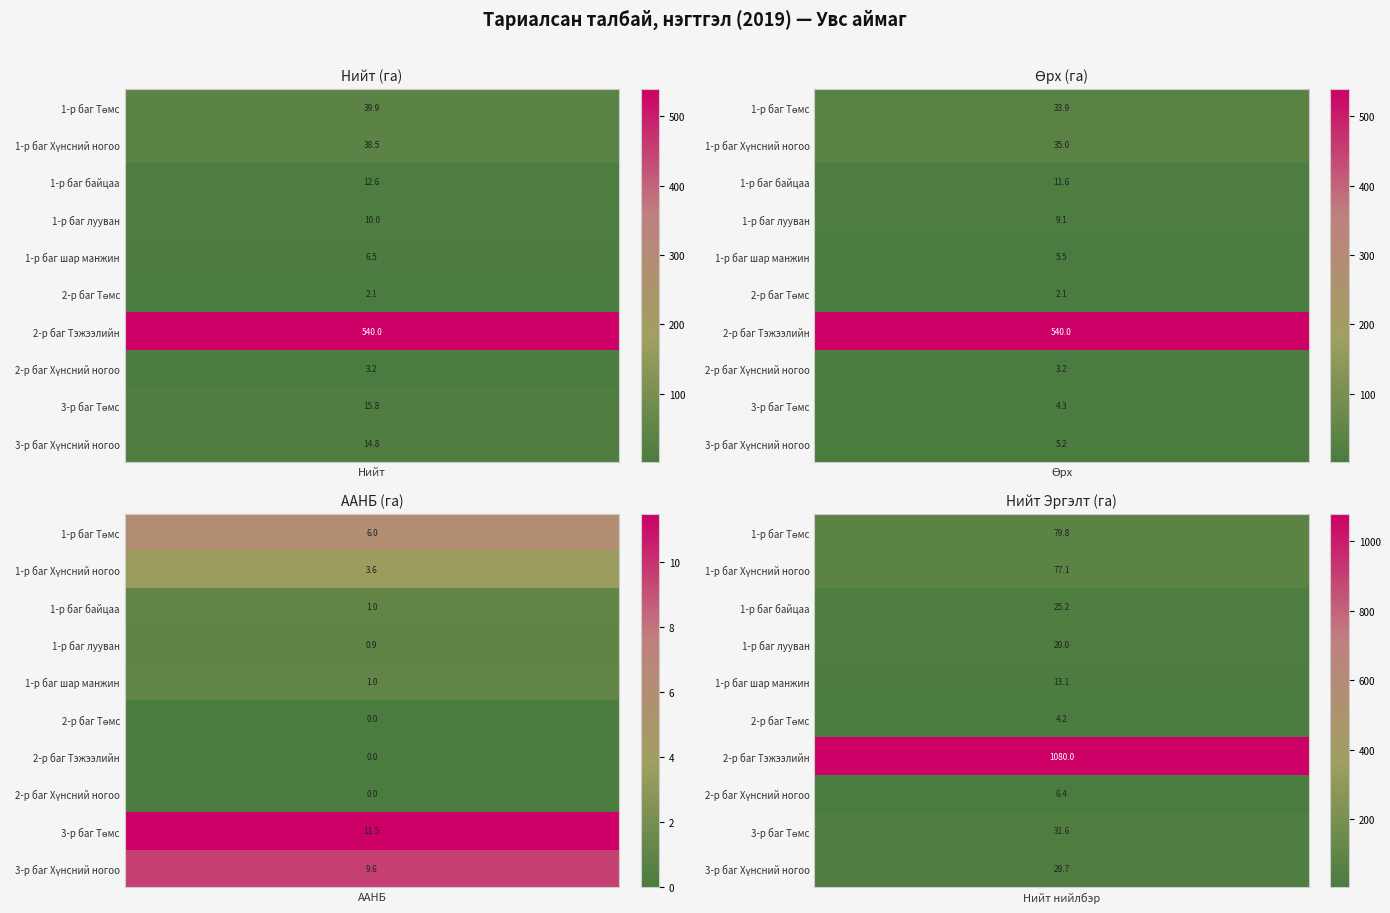

At which category is the sum across all series the highest?

3